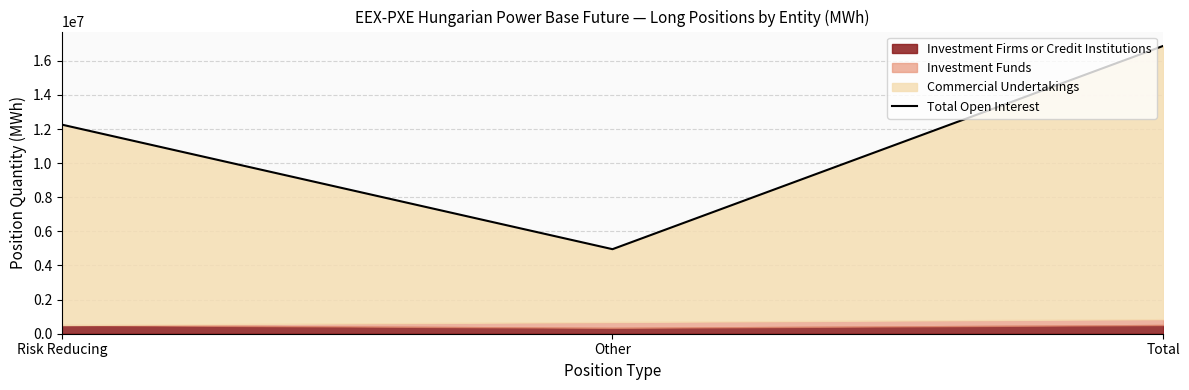

At which label does the data first exceed 12258231?

Total